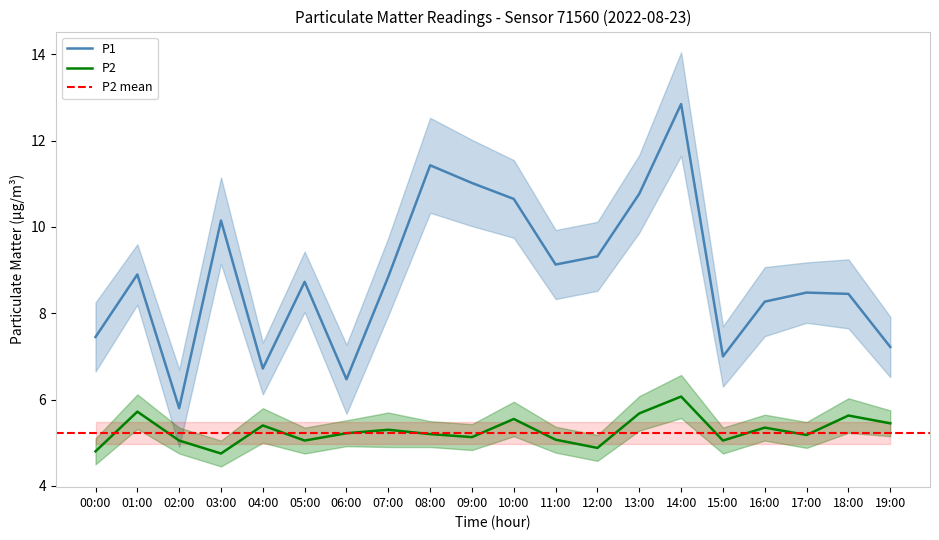

Reading left to right, list all the values displayed in this chart.

P1: 00:00=7.5	01:00=8.9	02:00=5.8	03:00=10.2	04:00=6.7	05:00=8.7	06:00=6.5	07:00=8.8	08:00=11.4	09:00=11.0	10:00=10.7	11:00=9.1	12:00=9.3	13:00=10.8	14:00=12.8	15:00=7.0	16:00=8.3	17:00=8.5	18:00=8.4	19:00=7.2
P2: 00:00=4.8	01:00=5.7	02:00=5.0	03:00=4.8	04:00=5.4	05:00=5.0	06:00=5.2	07:00=5.3	08:00=5.2	09:00=5.1	10:00=5.5	11:00=5.1	12:00=4.9	13:00=5.7	14:00=6.1	15:00=5.0	16:00=5.3	17:00=5.2	18:00=5.6	19:00=5.5